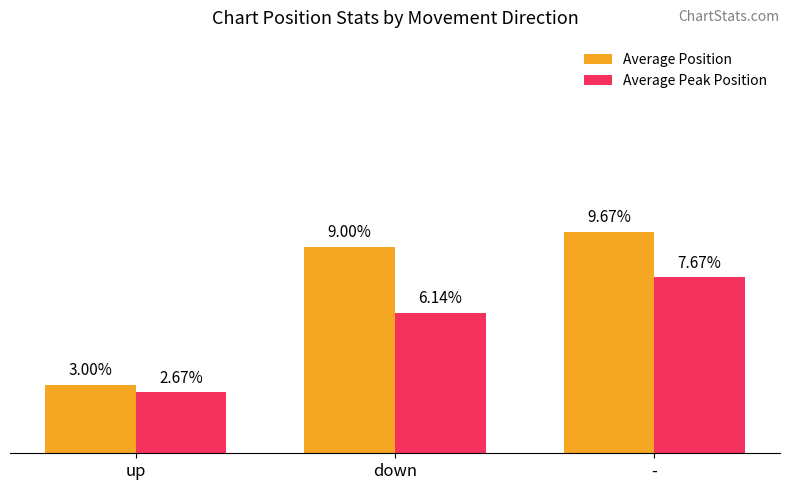

Is the value of Average Position at up greater than the value of Average Peak Position at down?

No